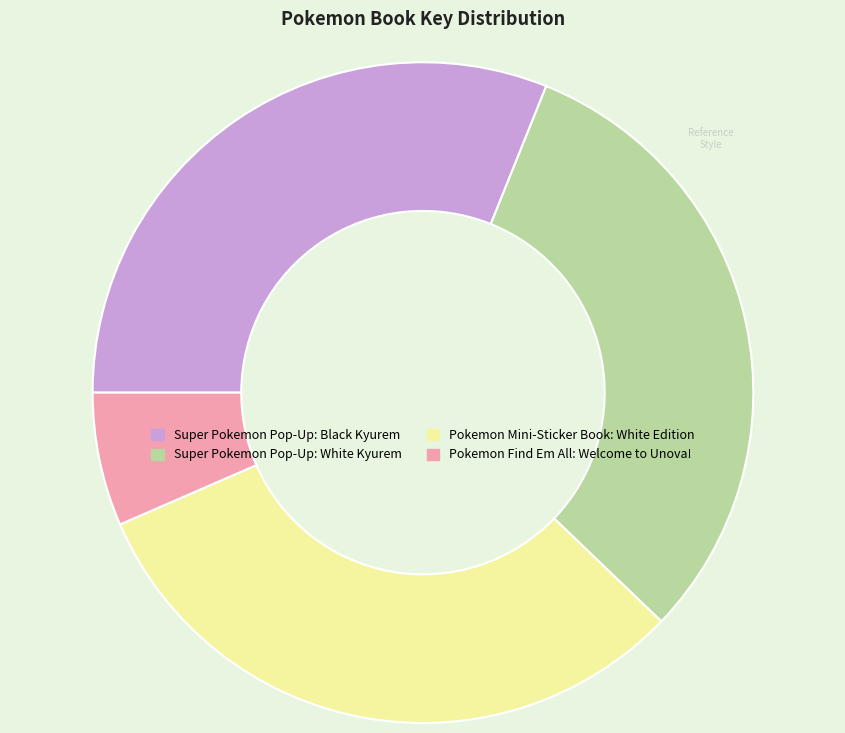

How many slices are in this pie chart?

4